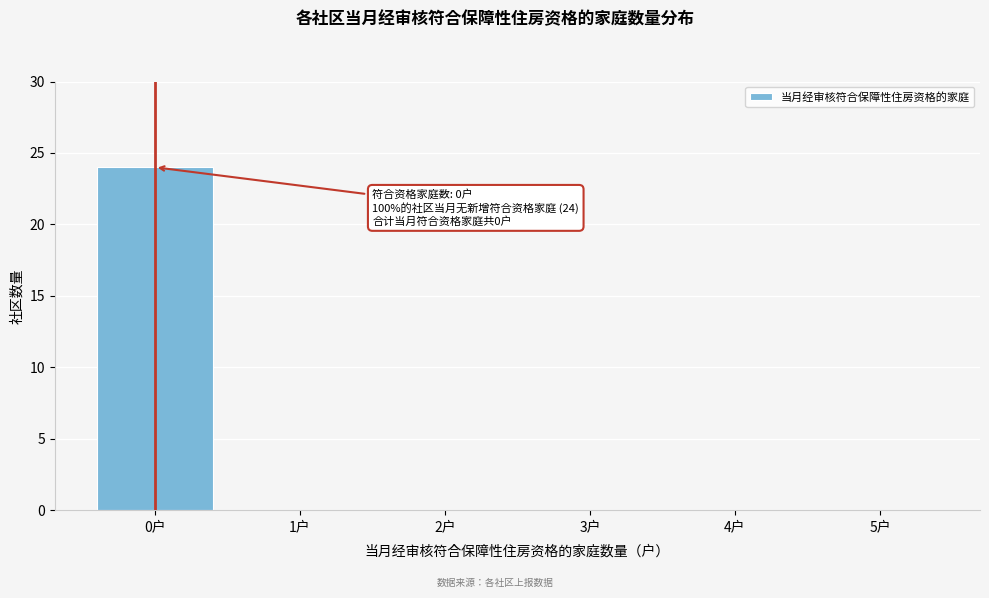

Reading left to right, extract all data points from this chart.

0户=24	1户=0	2户=0	3户=0	4户=0	5户=0